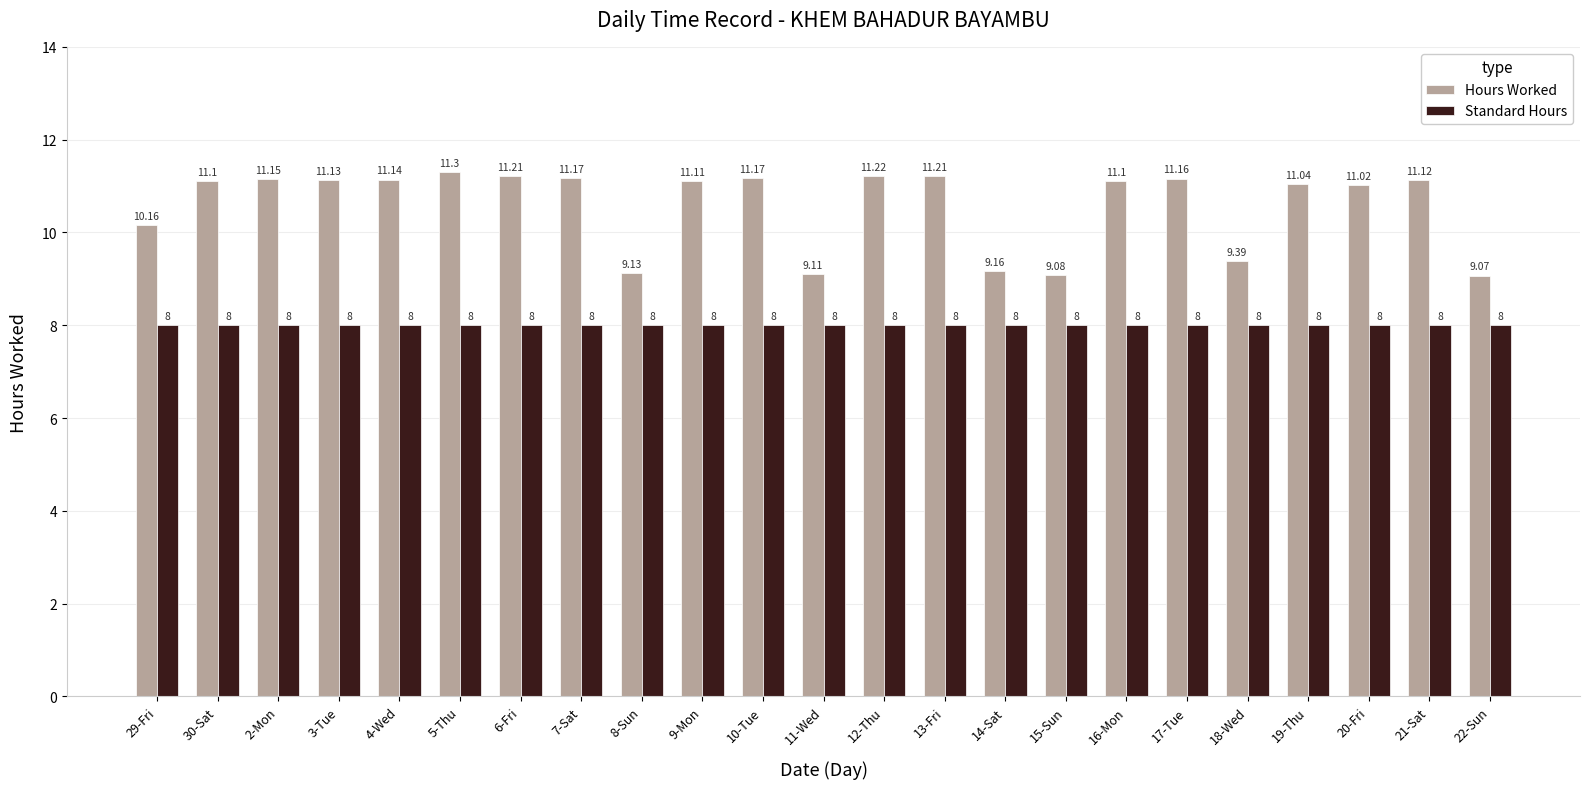

Which series has the widest spread of values?

Hours Worked